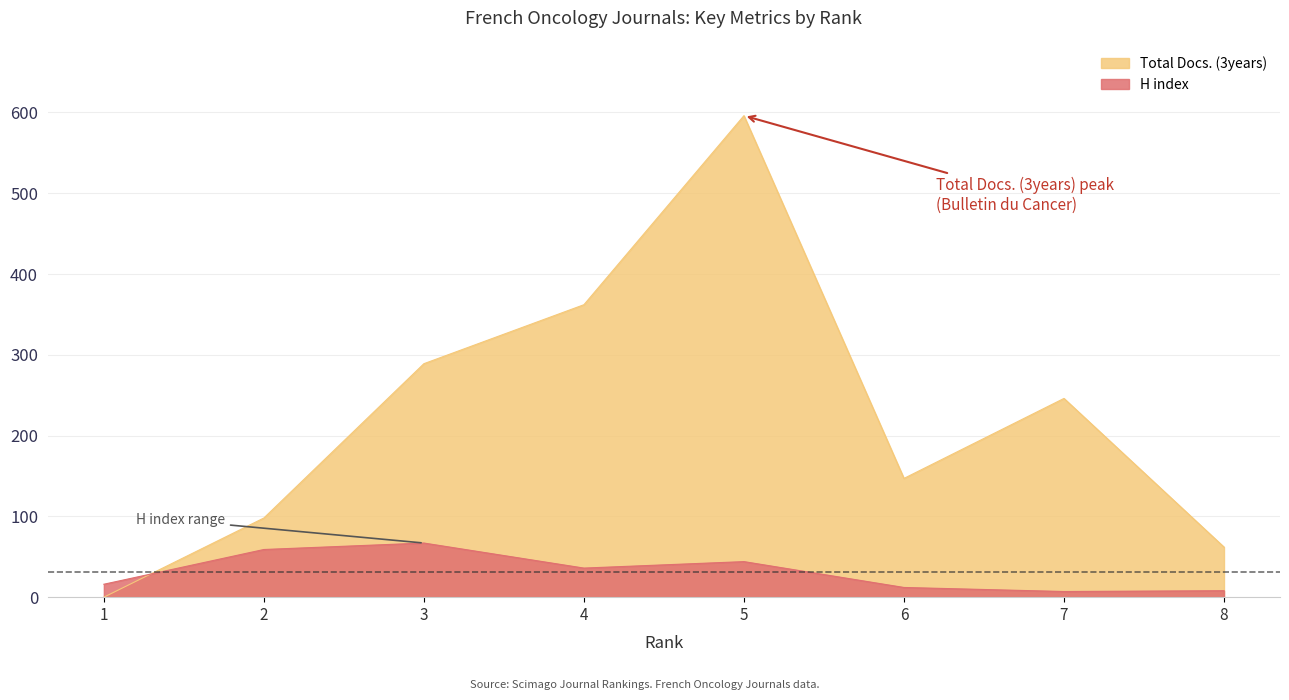

How many values in the Total Docs. (3years) series are below 246?

4